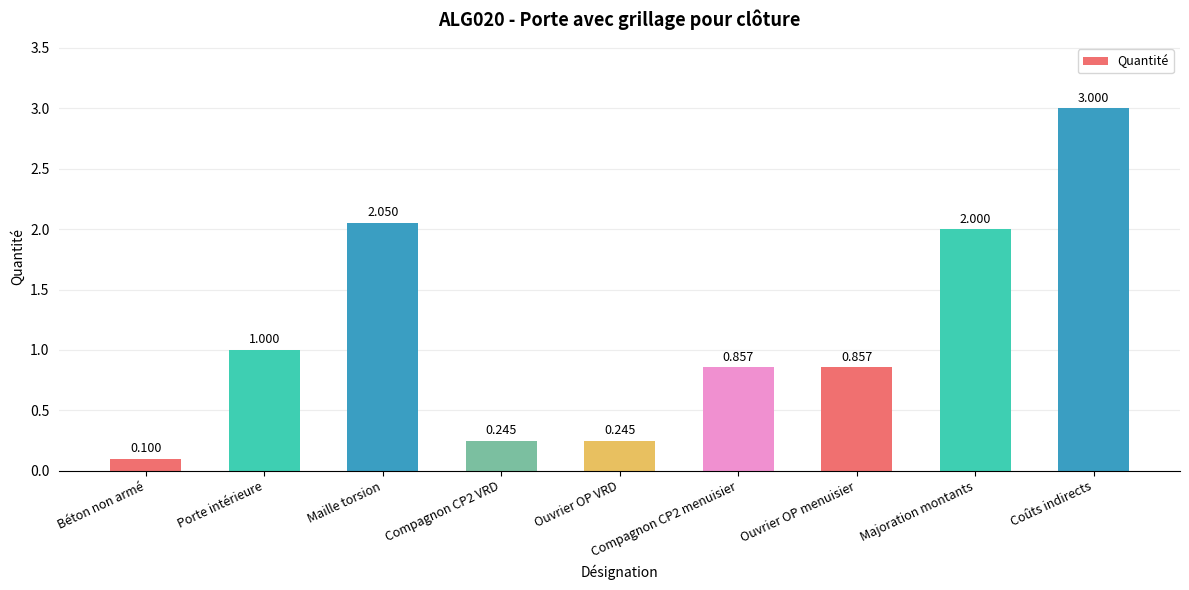

Does the chart contain any negative values?

No